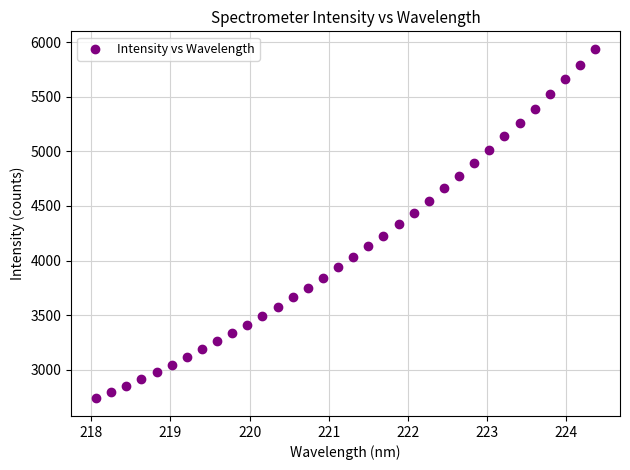

What is the range of X values (max minus min)?

6.3